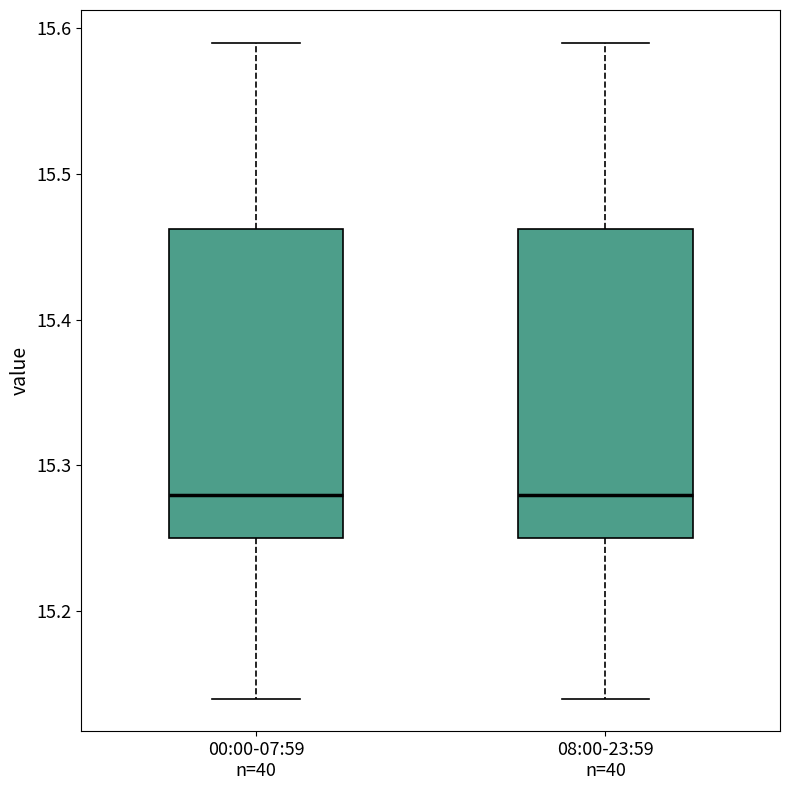

Reading left to right, read every box against the y-axis: the position of its median line, the range the box covers, and the ends of its whiskers. The values are not printed on the chart, so give them approximately, as read against the axis.

00:00-07:59 n=40: median 15.28, box 15.25 to 15.46, whiskers 15.14 to 15.59
08:00-23:59 n=40: median 15.28, box 15.25 to 15.46, whiskers 15.14 to 15.59